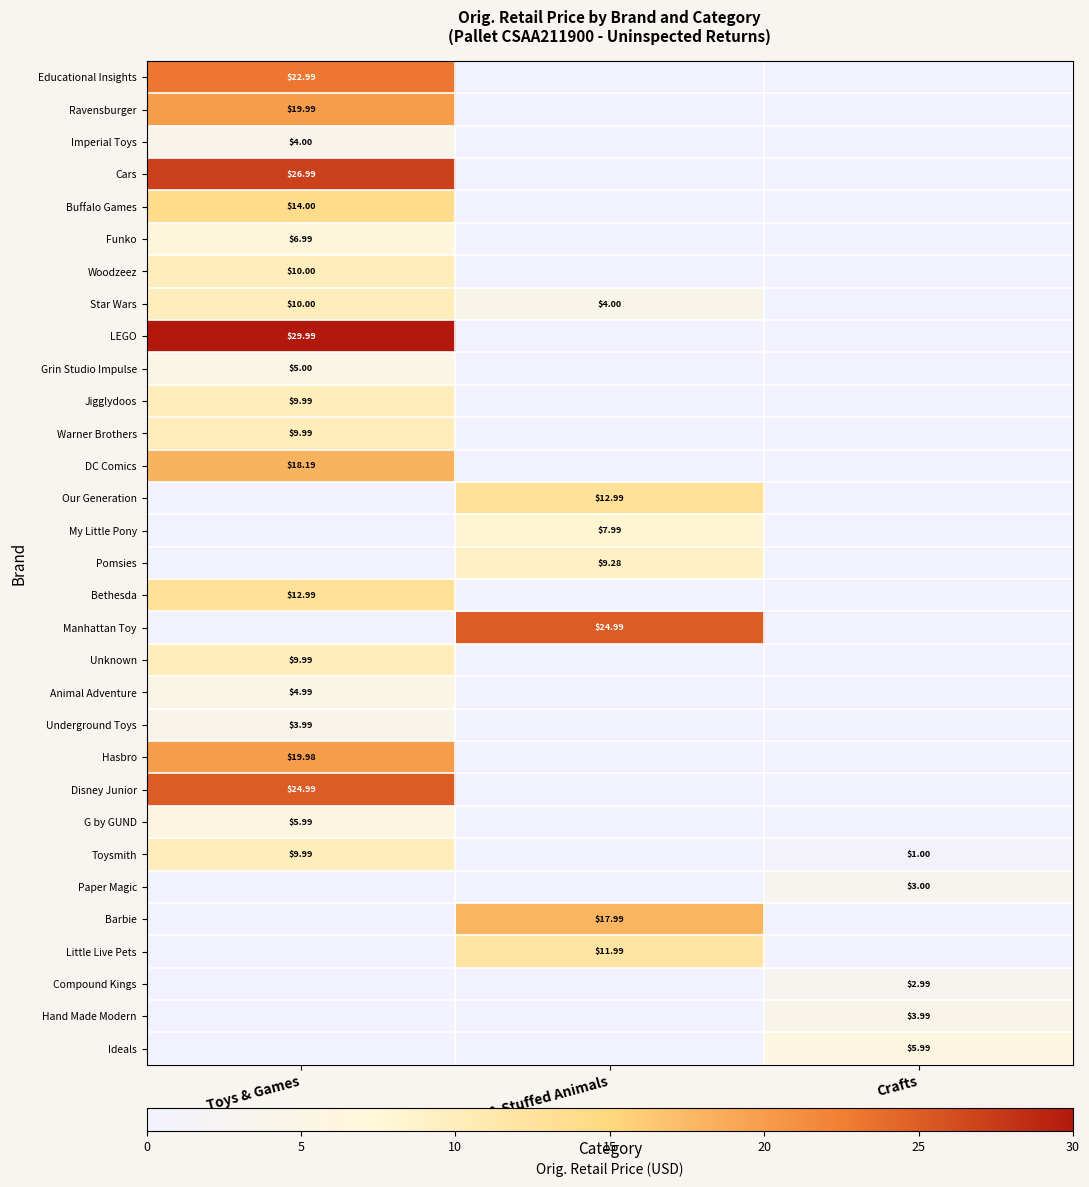

The Grin Studio Impulse series shows 7.6 at Toys & Games. True or false?

False